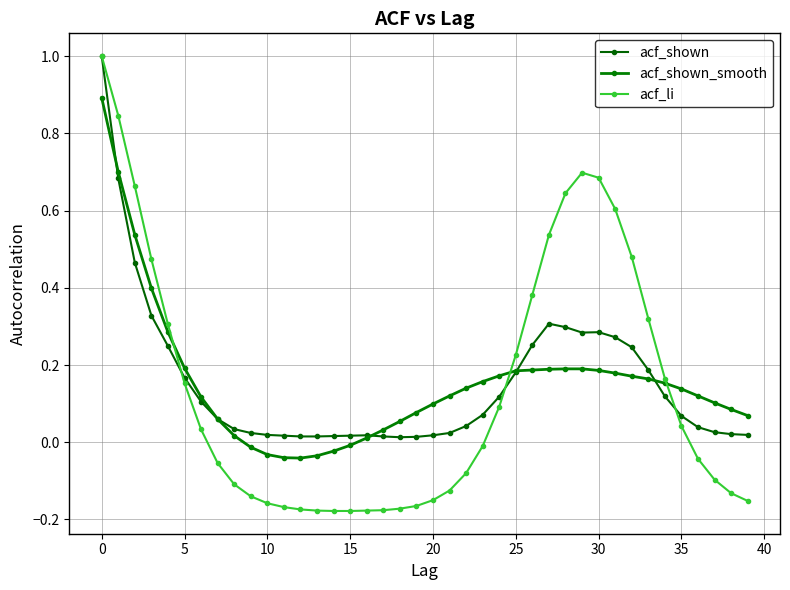

In acf_li, how many points are higher than both neighbors (excluding endpoints)?

1